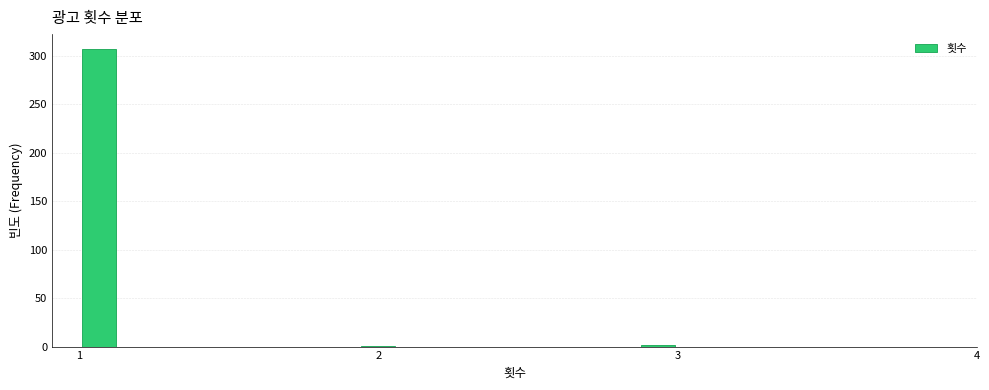

Read against the x-axis, roughly where is the centre of the tallest bar?

1.1